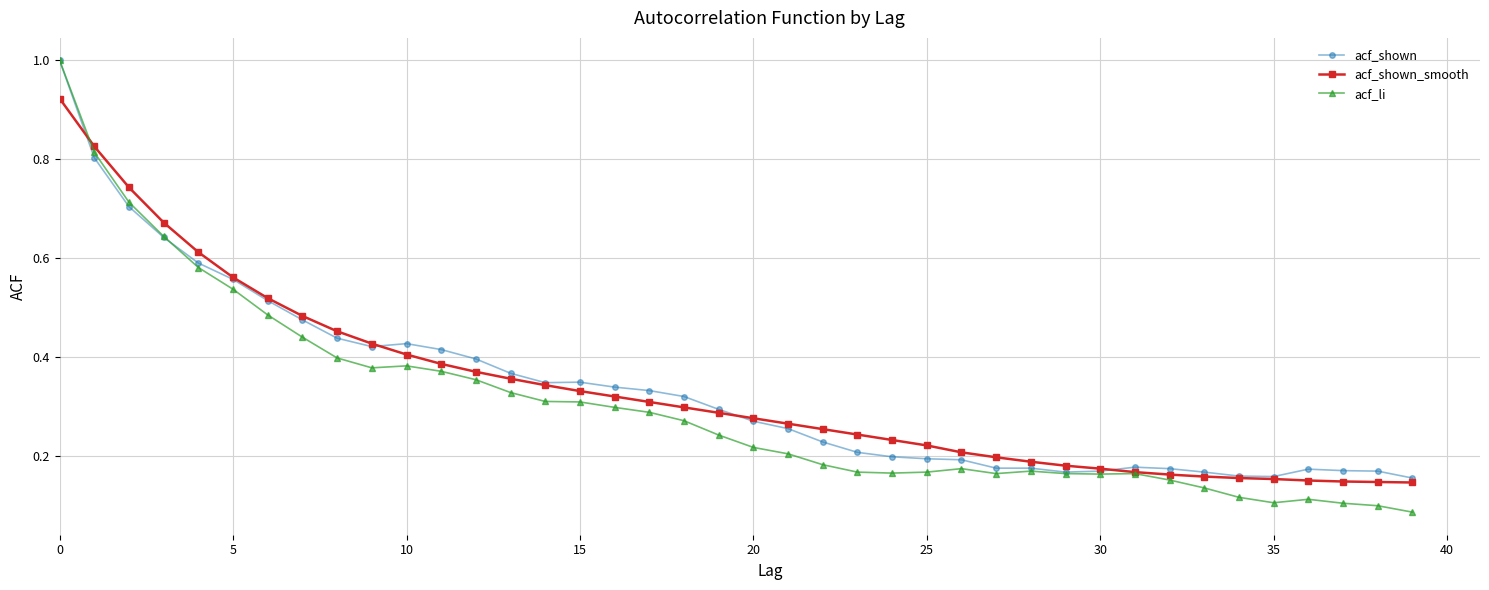

Which series has the widest spread of values?

acf_li